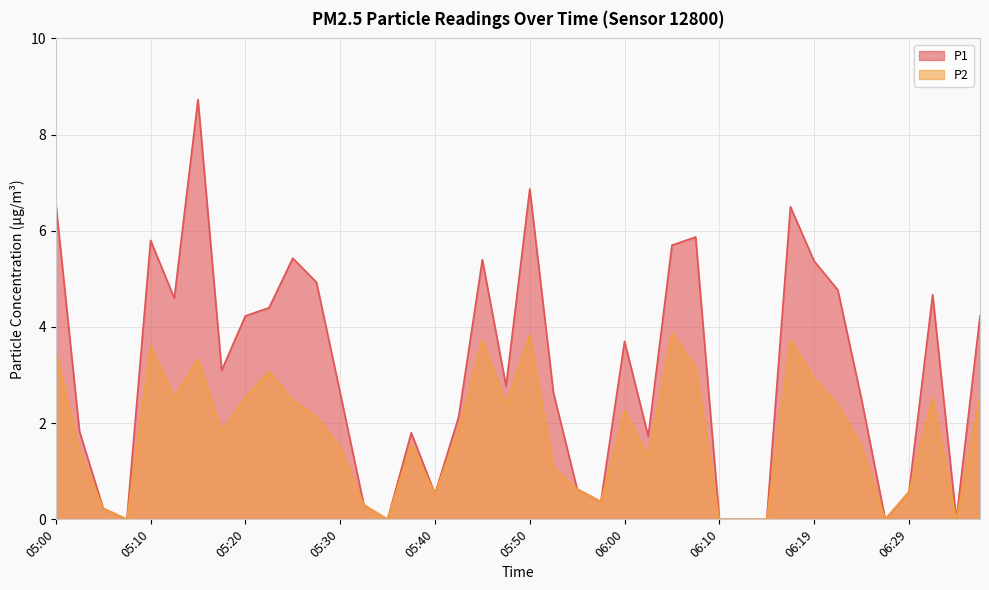

List the series in order of their peak value, lowest first.

P2, P1